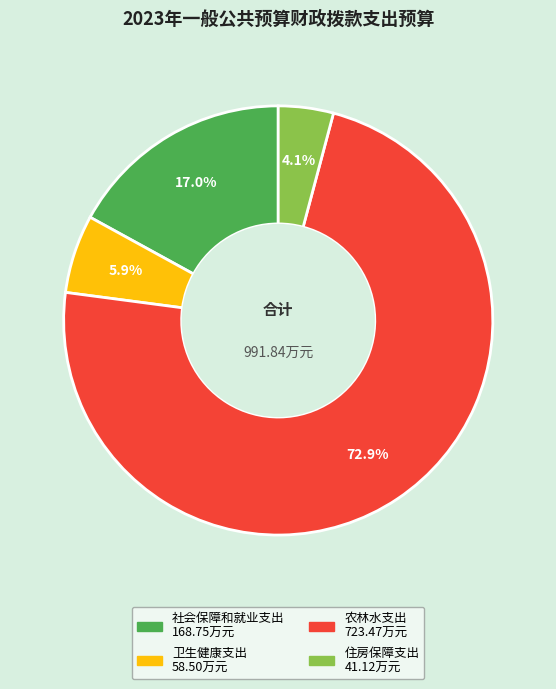

Which slice is the smallest?

住房保障支出